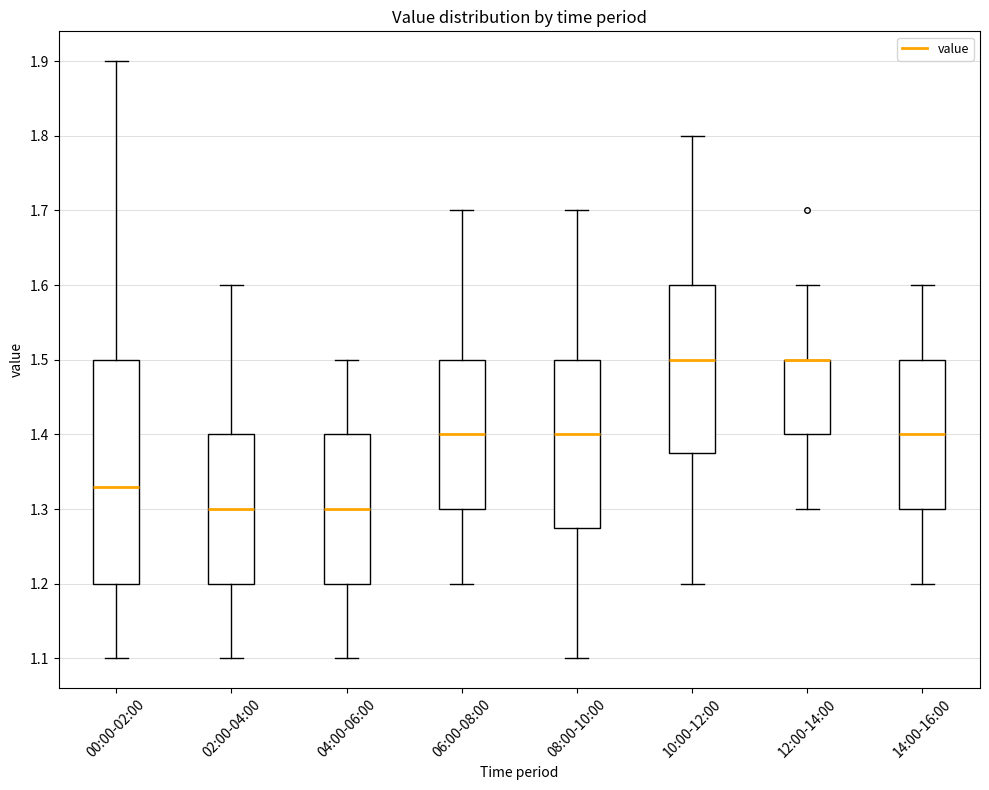

Reading left to right, transcribe this box plot: for each box, give where its median line is, the range the box spans, and where its two whiskers end, as read against the y-axis. The values are not printed on the chart, so give them approximately, as read against the axis.

00:00-02:00: median 1.33, box 1.20 to 1.50, whiskers 1.10 to 1.90
02:00-04:00: median 1.30, box 1.20 to 1.40, whiskers 1.10 to 1.60
04:00-06:00: median 1.30, box 1.20 to 1.40, whiskers 1.10 to 1.50
06:00-08:00: median 1.40, box 1.30 to 1.50, whiskers 1.20 to 1.70
08:00-10:00: median 1.40, box 1.28 to 1.50, whiskers 1.10 to 1.70
10:00-12:00: median 1.50, box 1.38 to 1.60, whiskers 1.20 to 1.80
12:00-14:00: median 1.50 (drawn on the box's upper edge), box 1.40 to 1.50, whiskers 1.30 to 1.60
14:00-16:00: median 1.40, box 1.30 to 1.50, whiskers 1.20 to 1.60